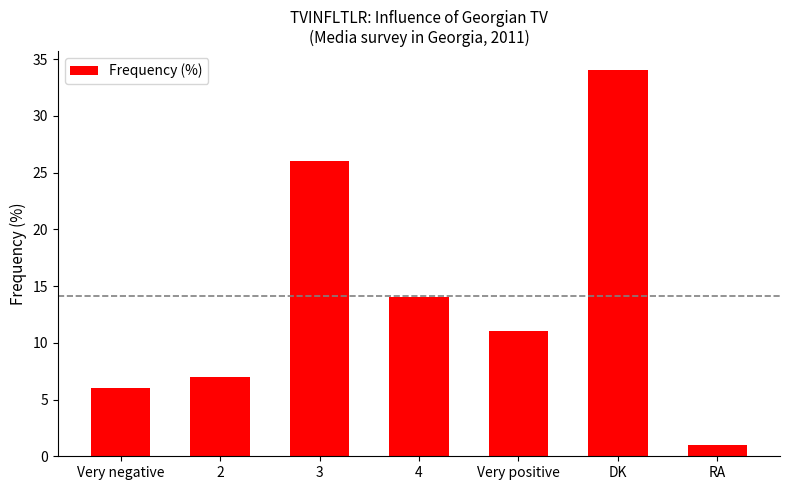

Reading left to right, list all the values displayed in this chart.

Very negative=6	2=7	3=26	4=14	Very positive=11	DK=34	RA=1